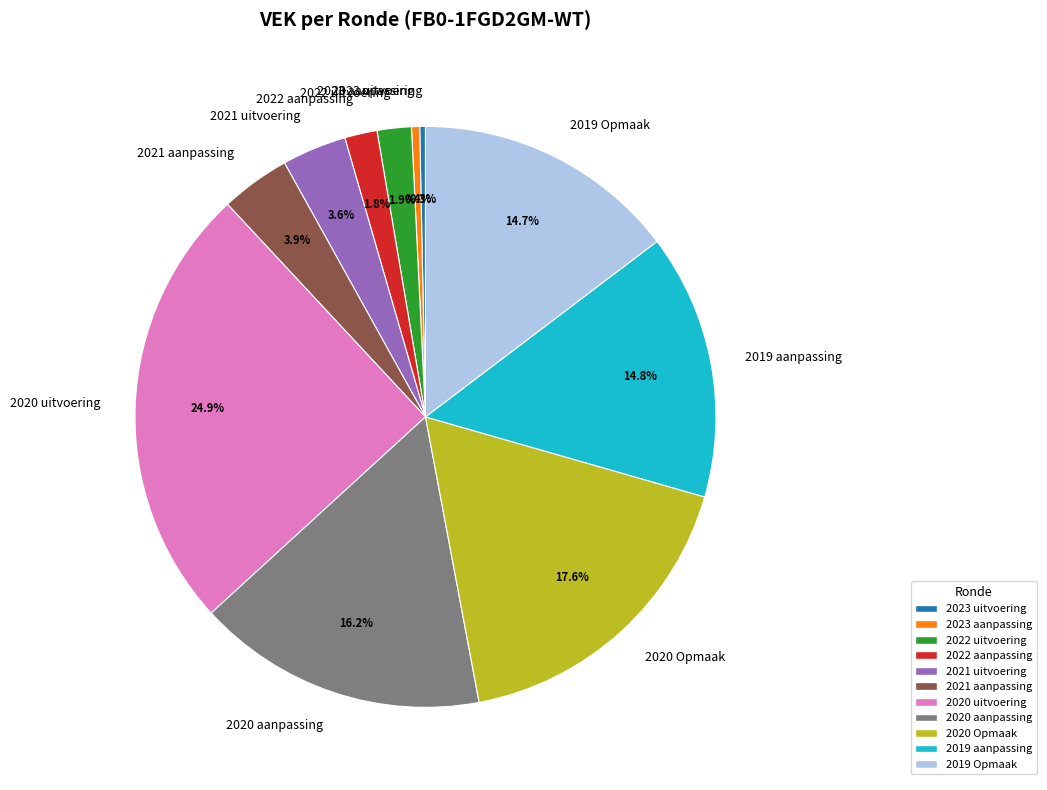

How many slices are in this pie chart?

11